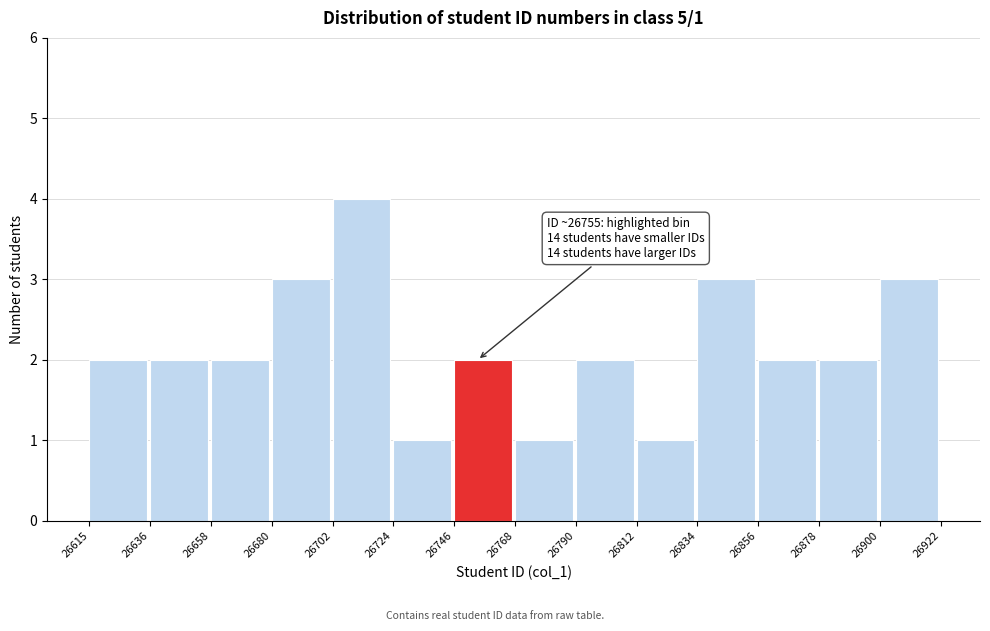

Over which range of the x-axis is the bar tallest?

26702 to 26724